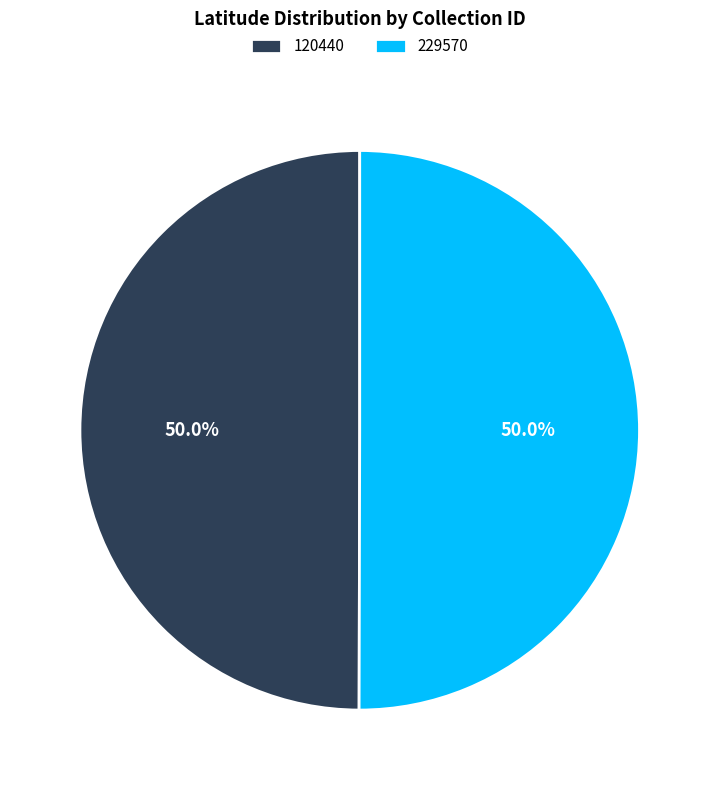

How much of the chart is everything except 229570?

50.0%